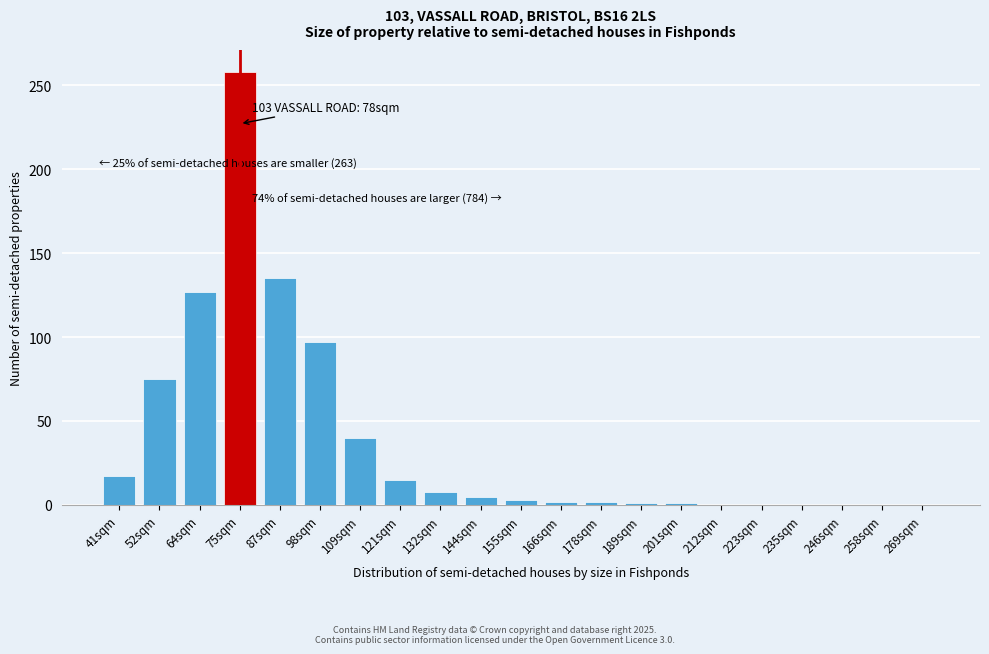

Which has a higher value, 246sqm or 75sqm?

75sqm